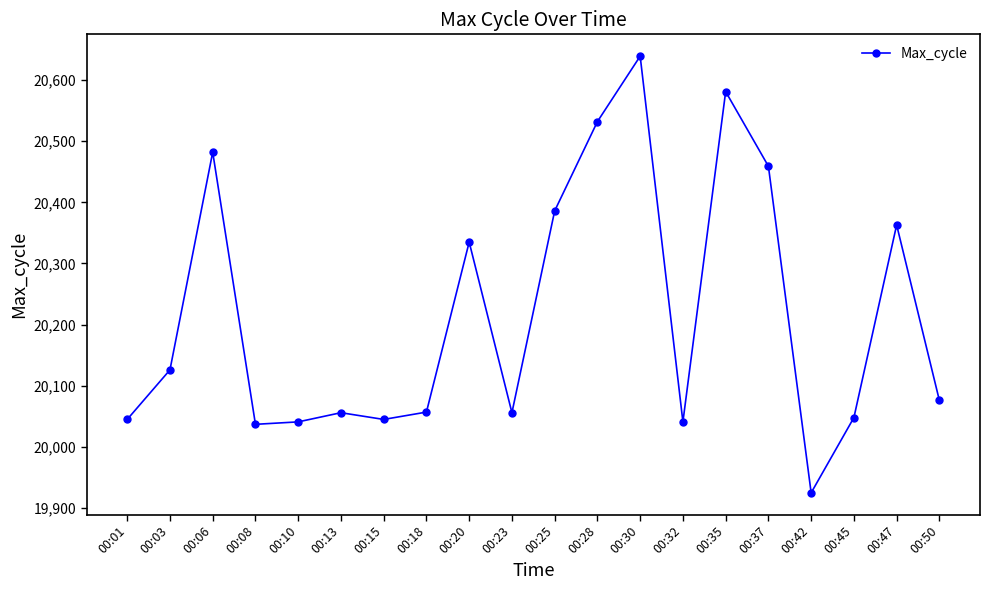

Where is the data nearest to the value 20282?

00:20